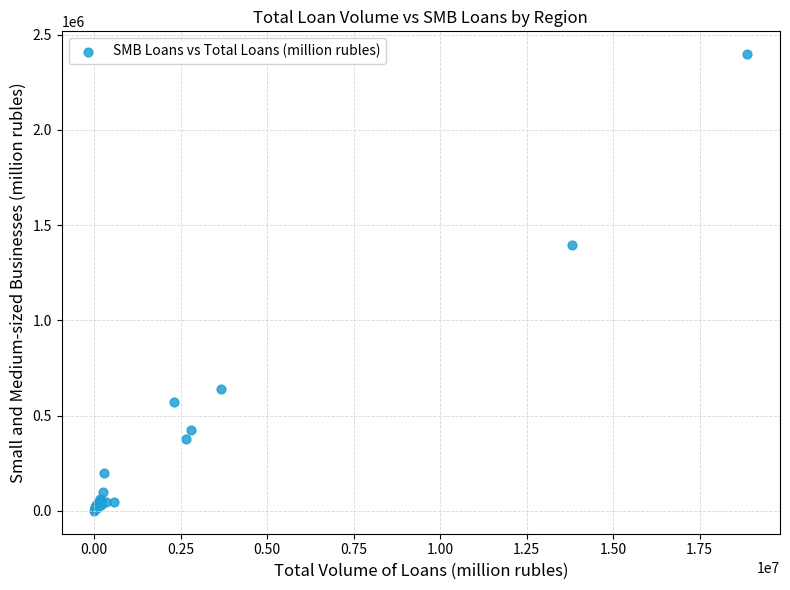

What Y value in the scatter plot is closest to 1199190?

1394720